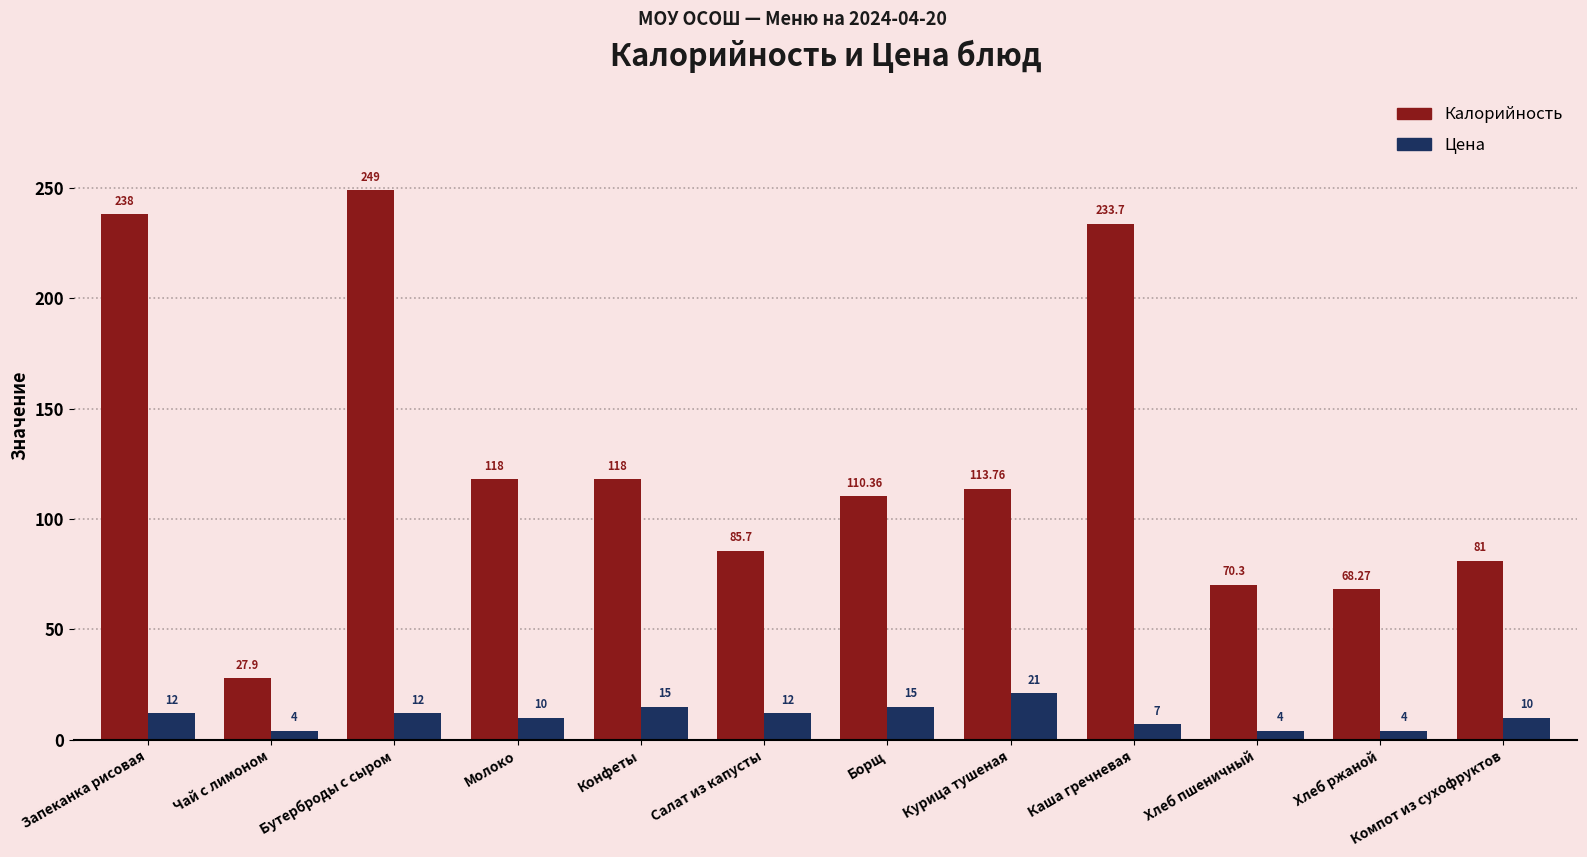

How many Цена values are between 7 and 15?

8